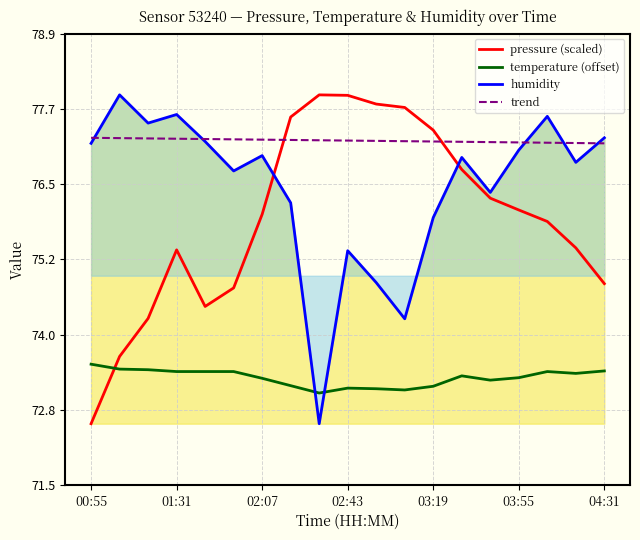

Which series changed the most between 00:55 and 11?

pressure (scaled)